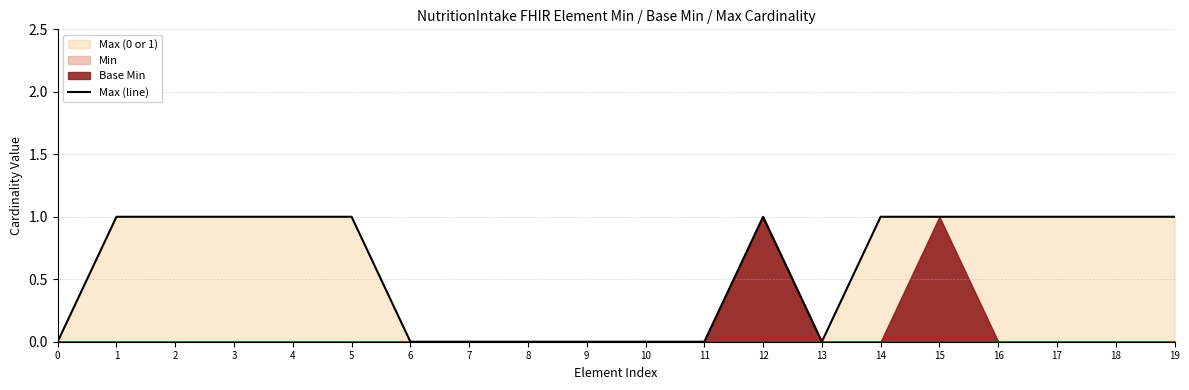

What is the average value?

1